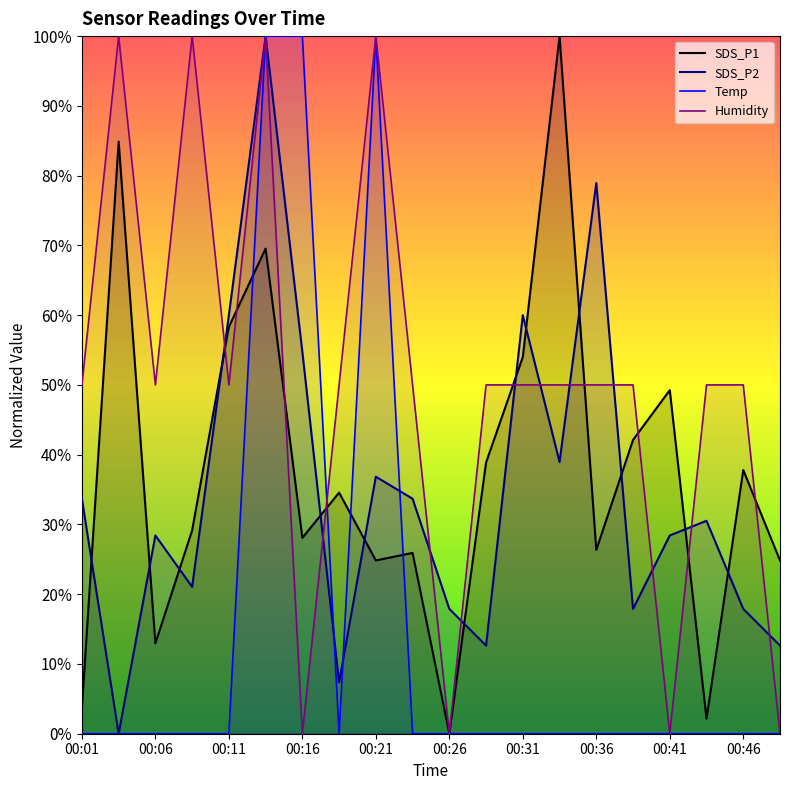

List the labels in order of Temp value, smallest first.

00:01, 00:04, 00:06, 00:09, 00:11, 00:19, 00:24, 00:26, 00:29, 00:31, 00:34, 00:36, 00:39, 00:41, 00:44, 00:46, 00:49, 00:14, 00:16, 00:21